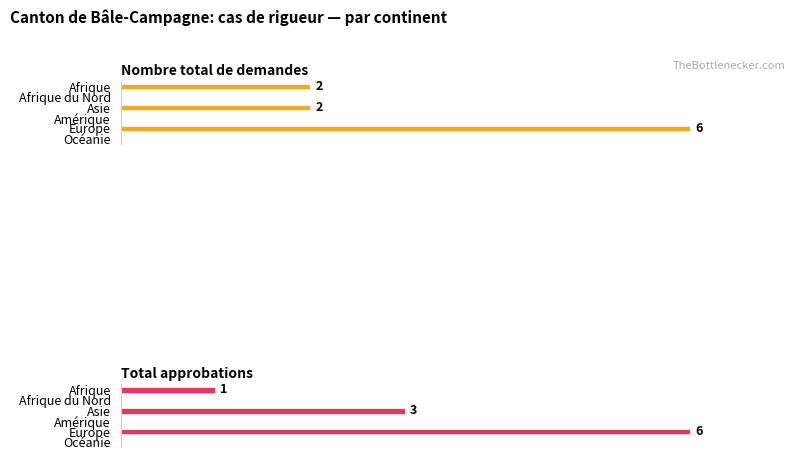

Reading left to right, what are all the values shown in this chart?

Nombre total de demandes: 2	0	2	0	6	0
Total approbations: 1	0	3	0	6	0